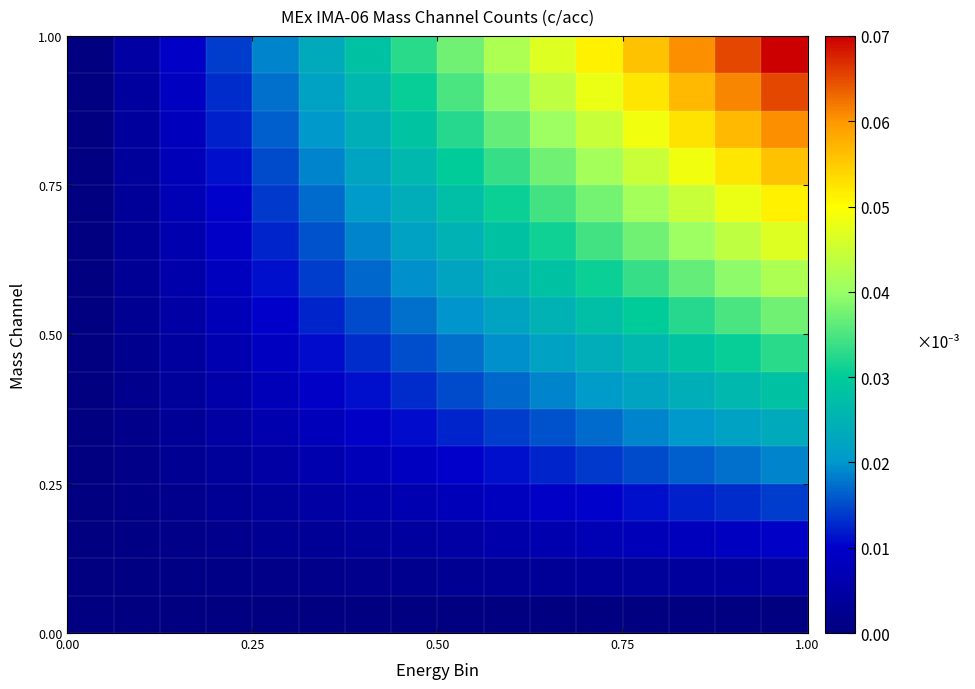

Count the number of data series in this chart.

16